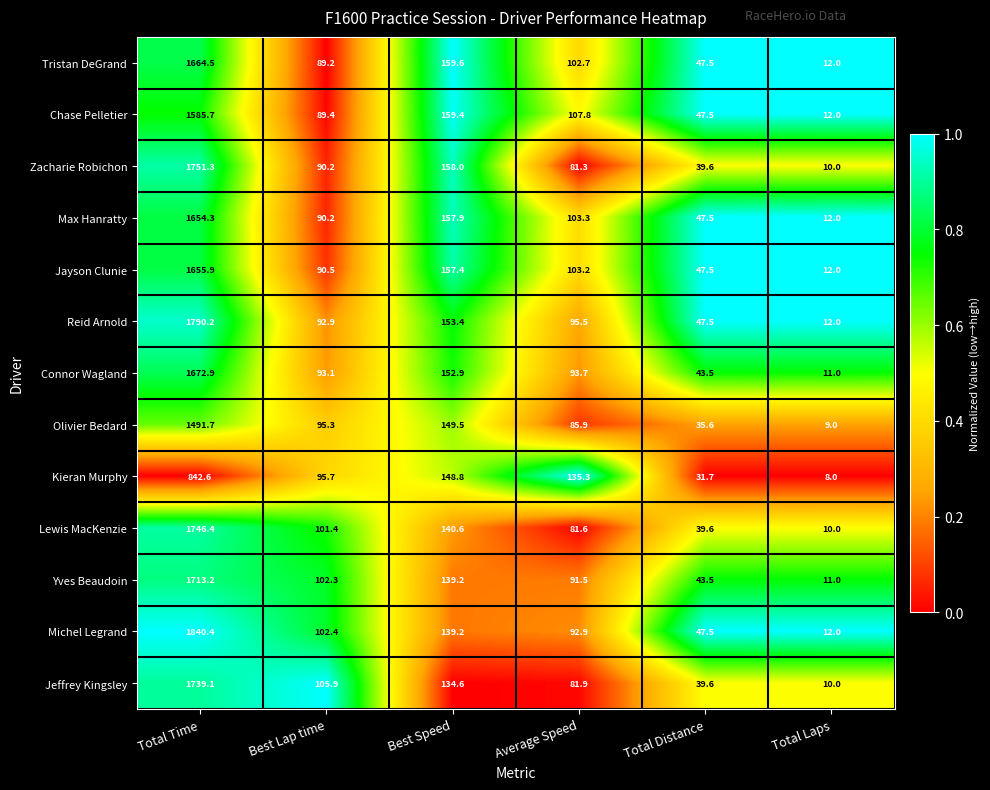

Count the number of data series in this chart.

13